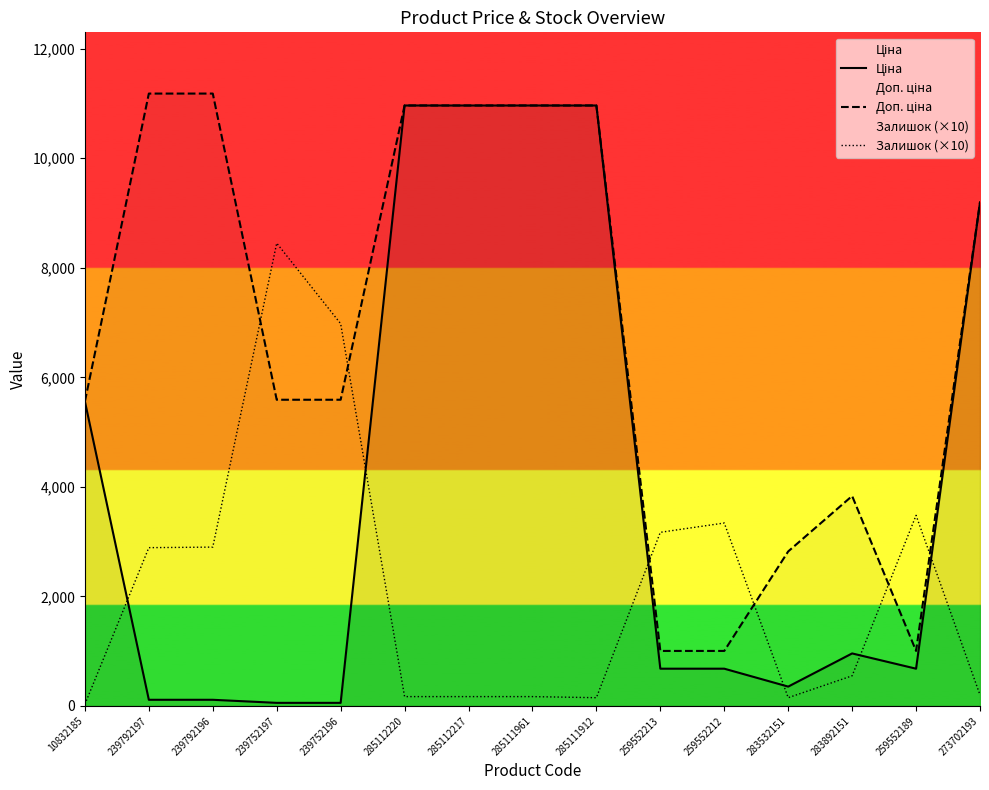

At which label does Ціна first exceed 679?

10832185